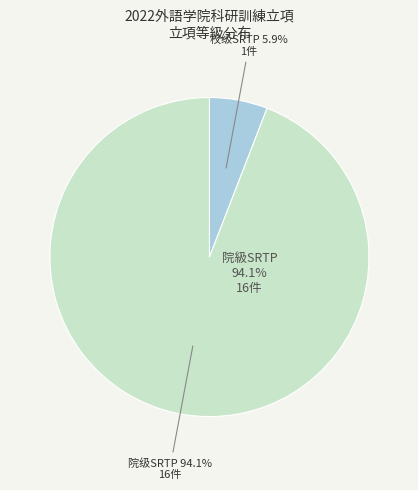

To the nearest percent, what is the difference between the largest and smallest slice percentages?

88%